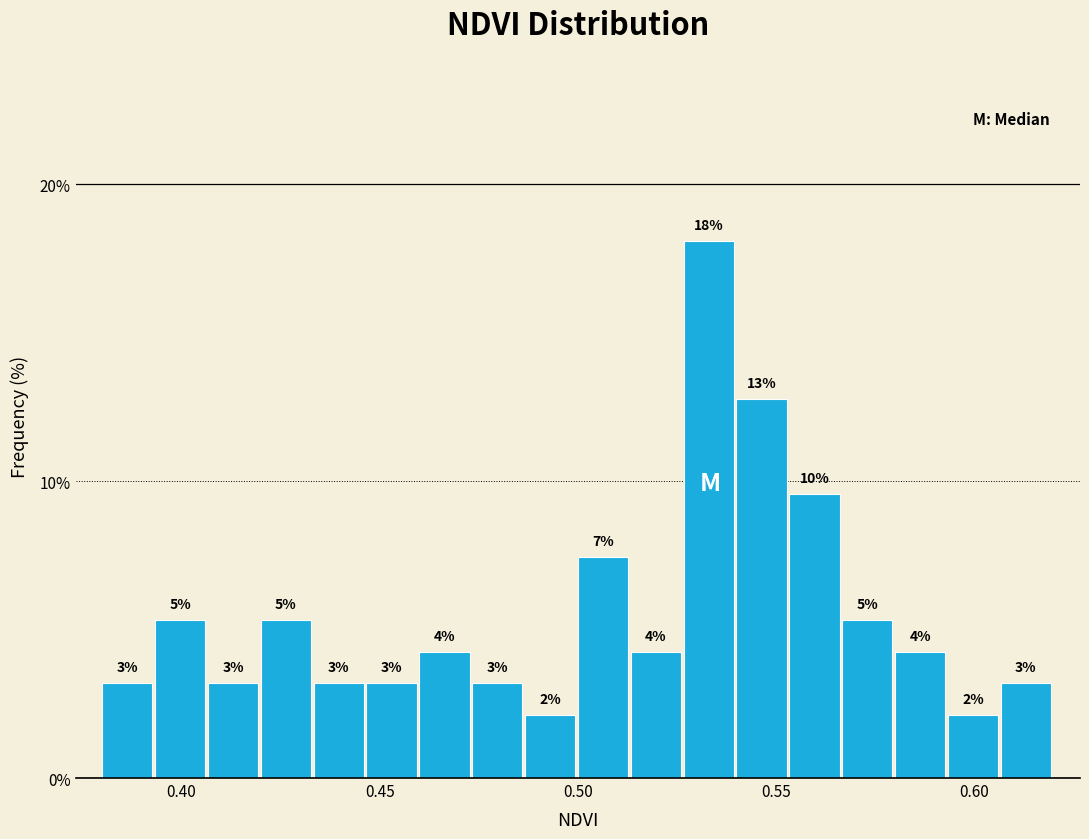

Read against the x-axis, roughly where is the centre of the tallest bar?

0.535